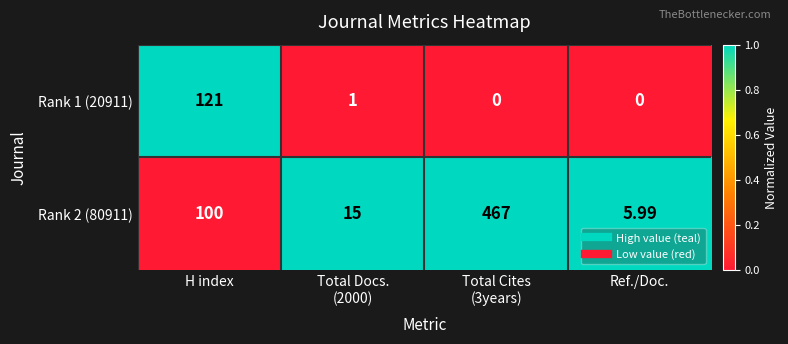

At which label is Rank 2 (80911) closest to 236?

H index